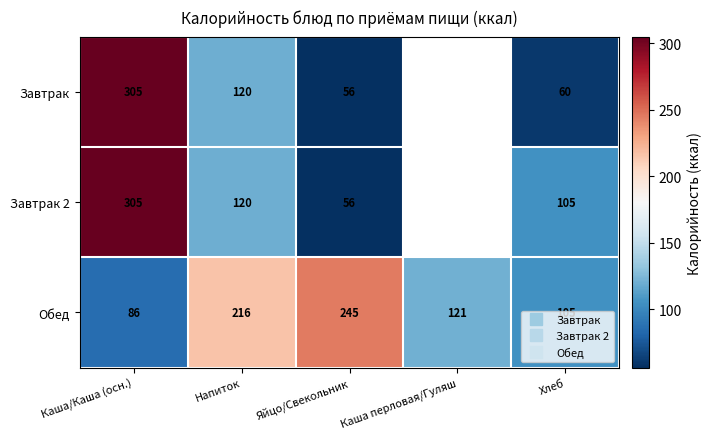

What is the greatest value displayed?

305.0